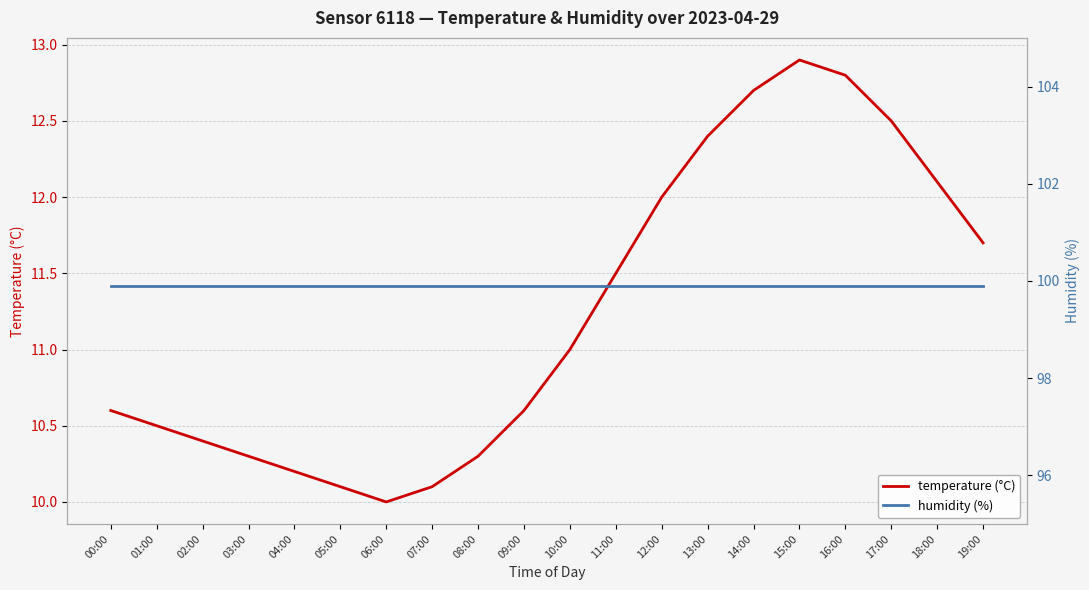

List the labels in order of humidity (%) value, smallest first.

00:00, 01:00, 02:00, 03:00, 04:00, 05:00, 06:00, 07:00, 08:00, 09:00, 10:00, 11:00, 12:00, 13:00, 14:00, 15:00, 16:00, 17:00, 18:00, 19:00